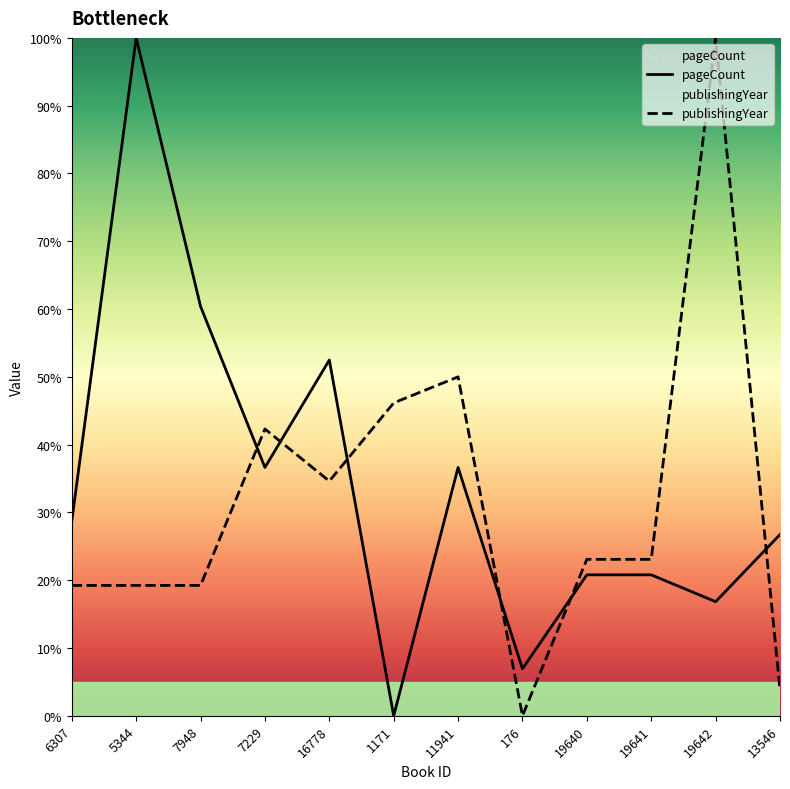

True or false: publishingYear and pageCount cross at least once.

True